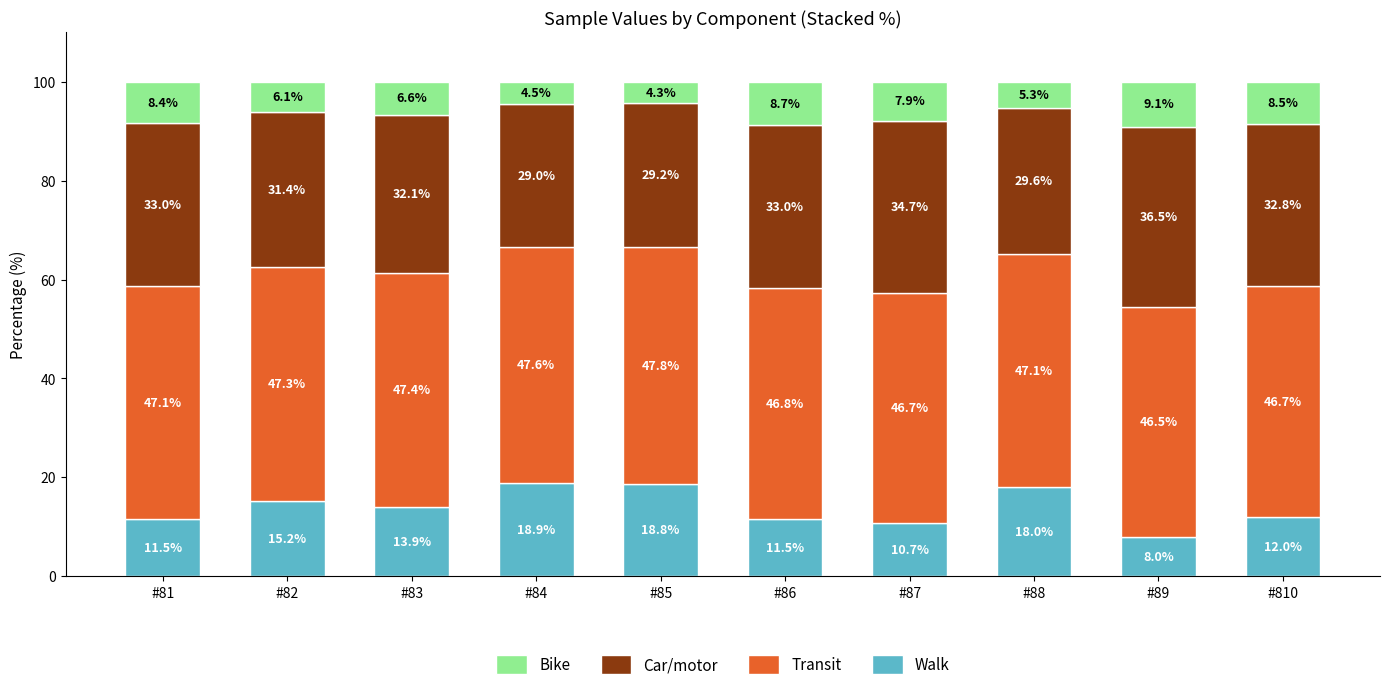

What is the value of the Walk bar at the 7th from the left?

10.7